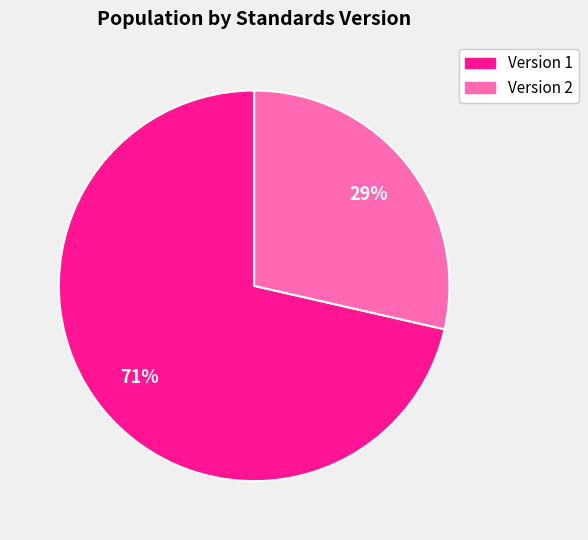

Combined, do Version 2 and Version 1 account for over 50%?

Yes